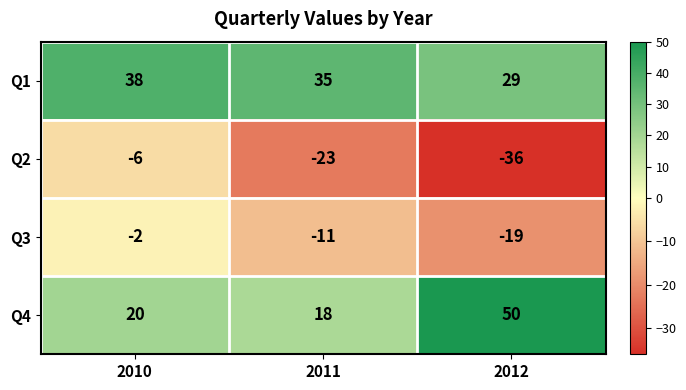

What is the maximum value for Q1?

38